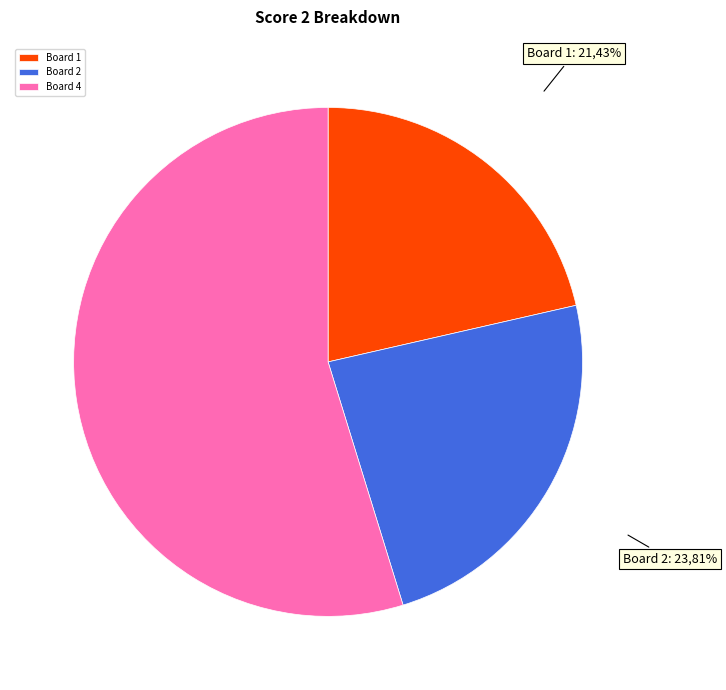

Is it true that Board 2 is 24% of the pie?

True